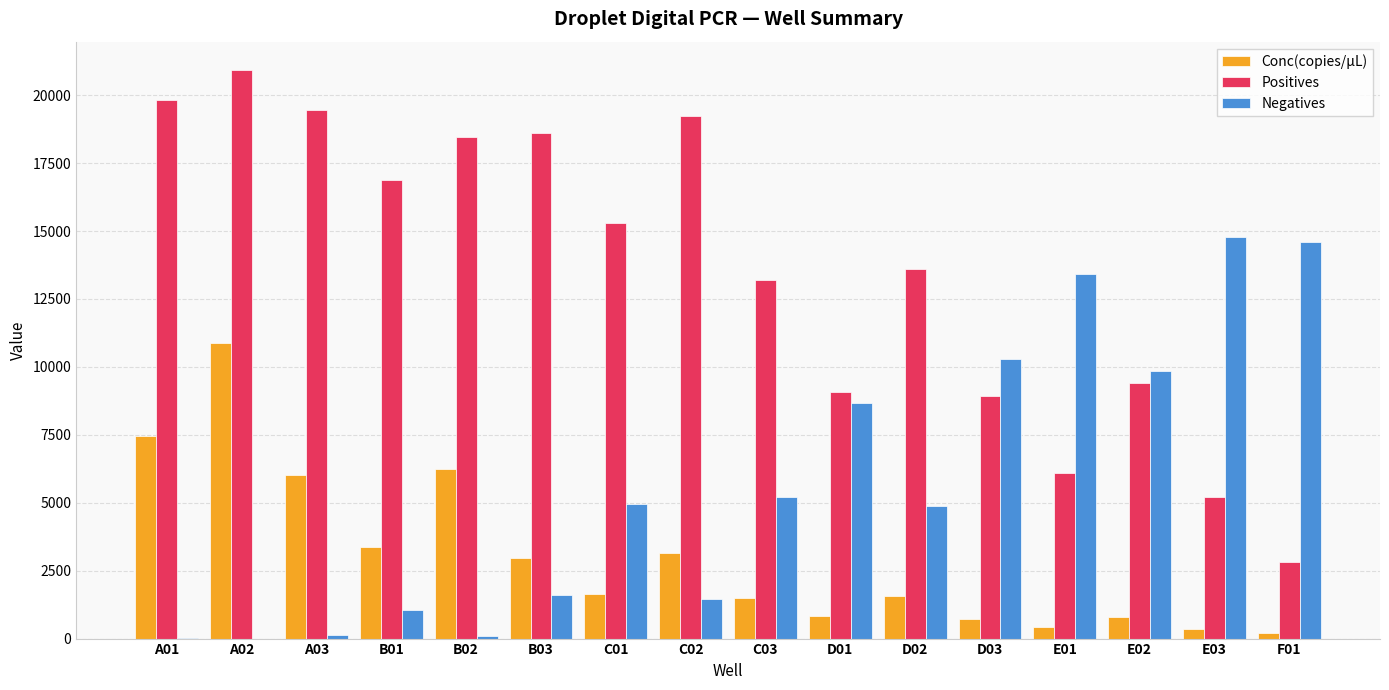

Is it true that Negatives equals 4872.0 at D02?

True